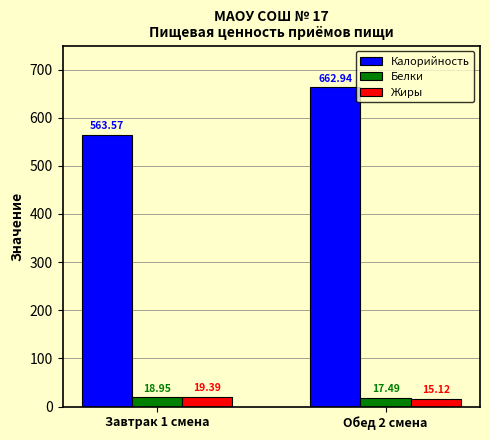

The value of Калорийность at Обед 2 смена is 260.9. True or false?

False